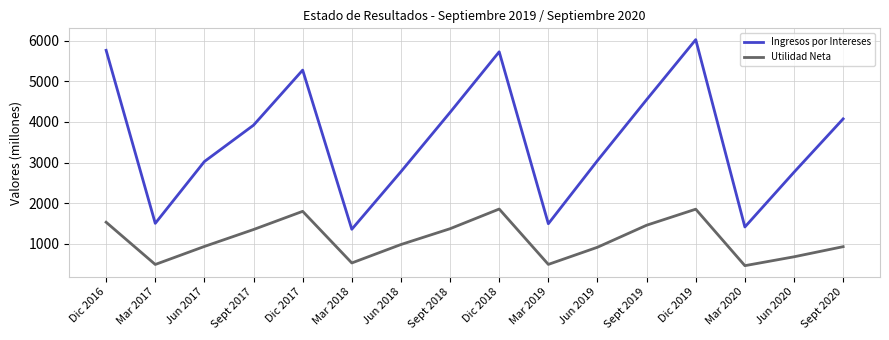

Where is Ingresos por Intereses nearest to the value 3692?

Sept 2017